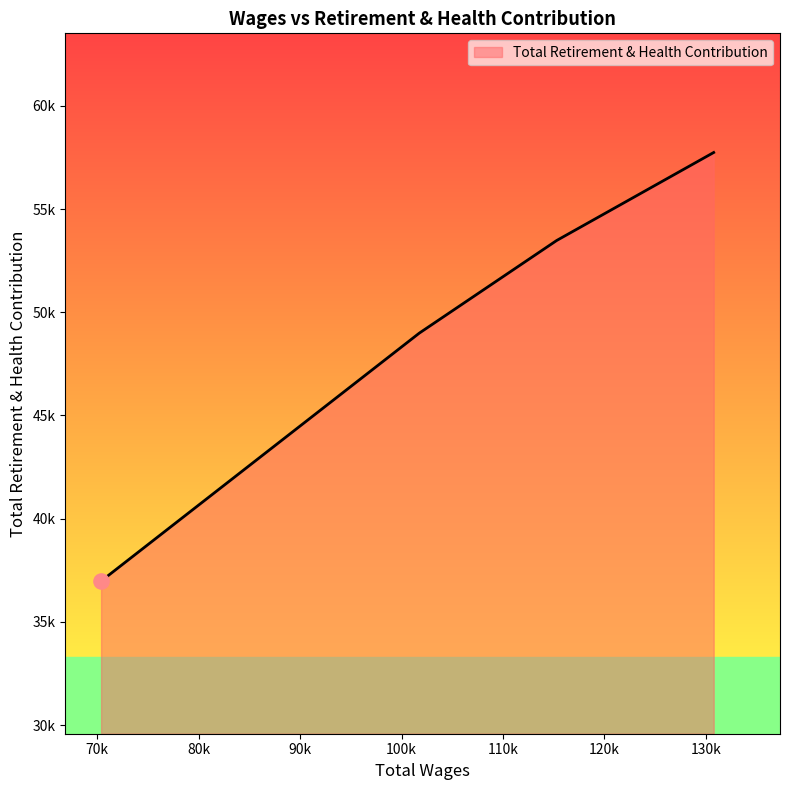

What is the change in value from 115288.0 to 70366.0?

-16506